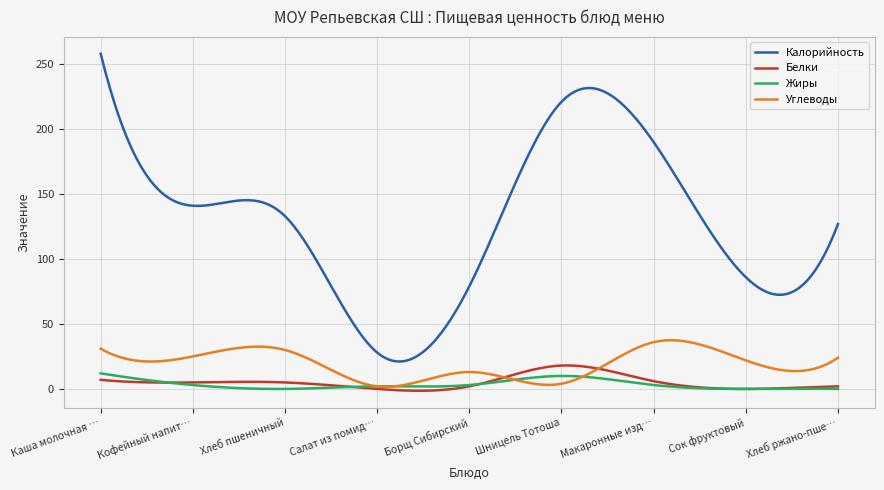

What is the greatest value displayed?

258.0